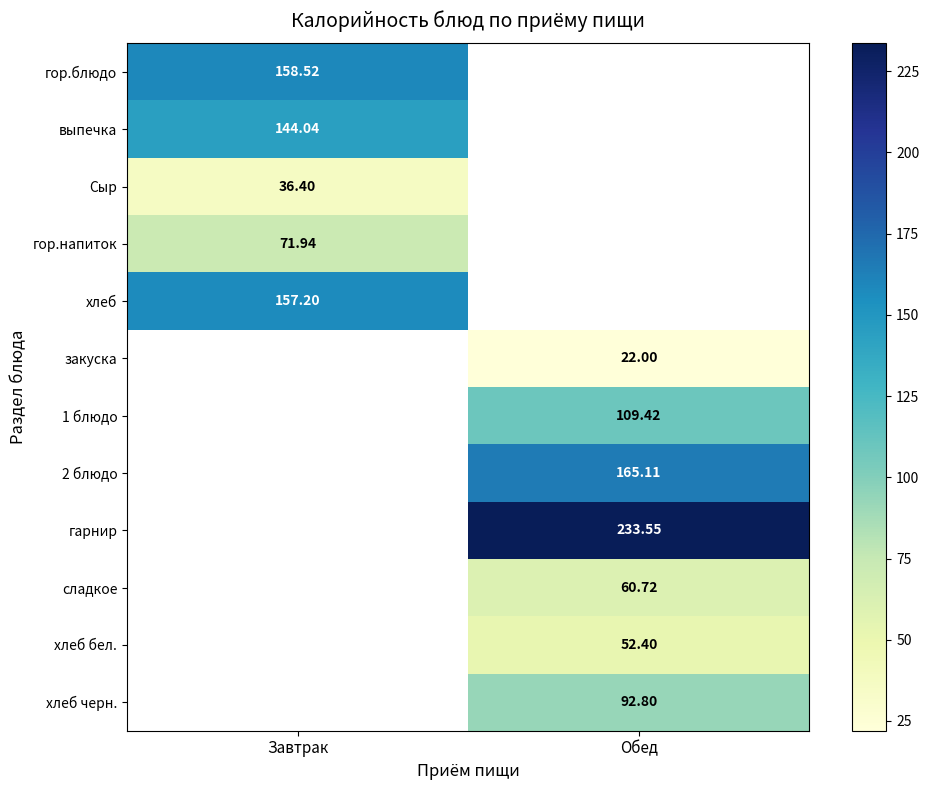

Is the value of хлеб at Завтрак greater than the value of 2 блюдо at Обед?

No